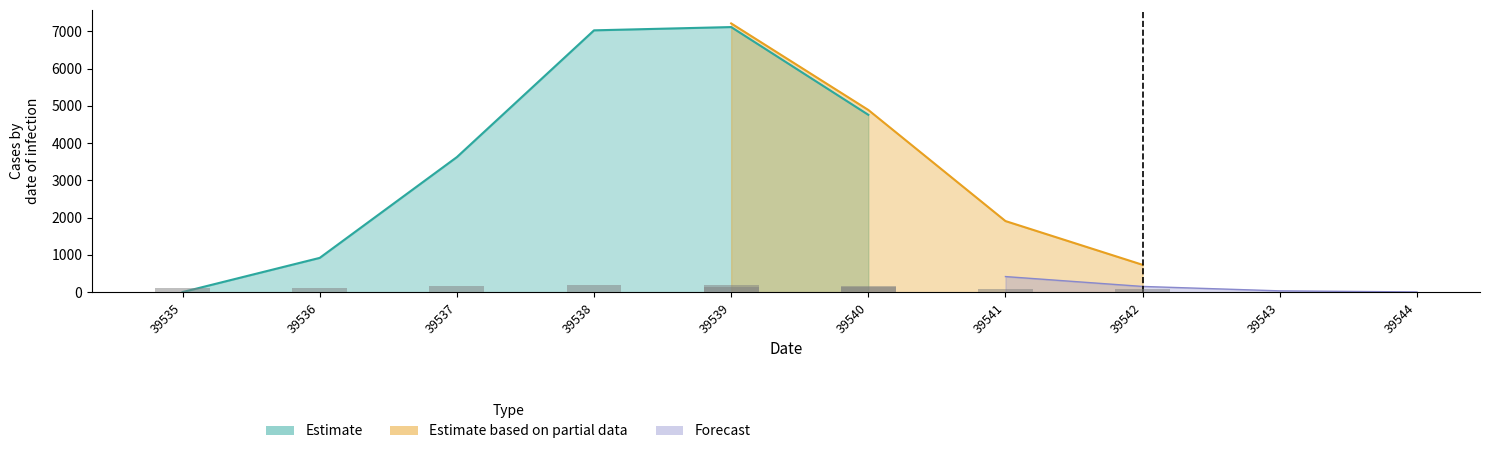

What is the maximum value shown in the chart?

7212